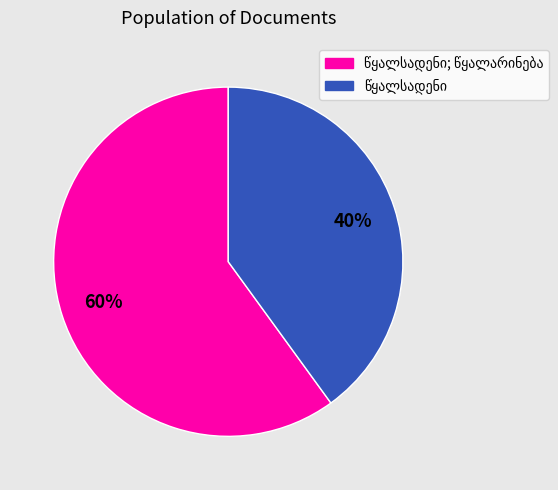

Does any single category account for the majority?

Yes